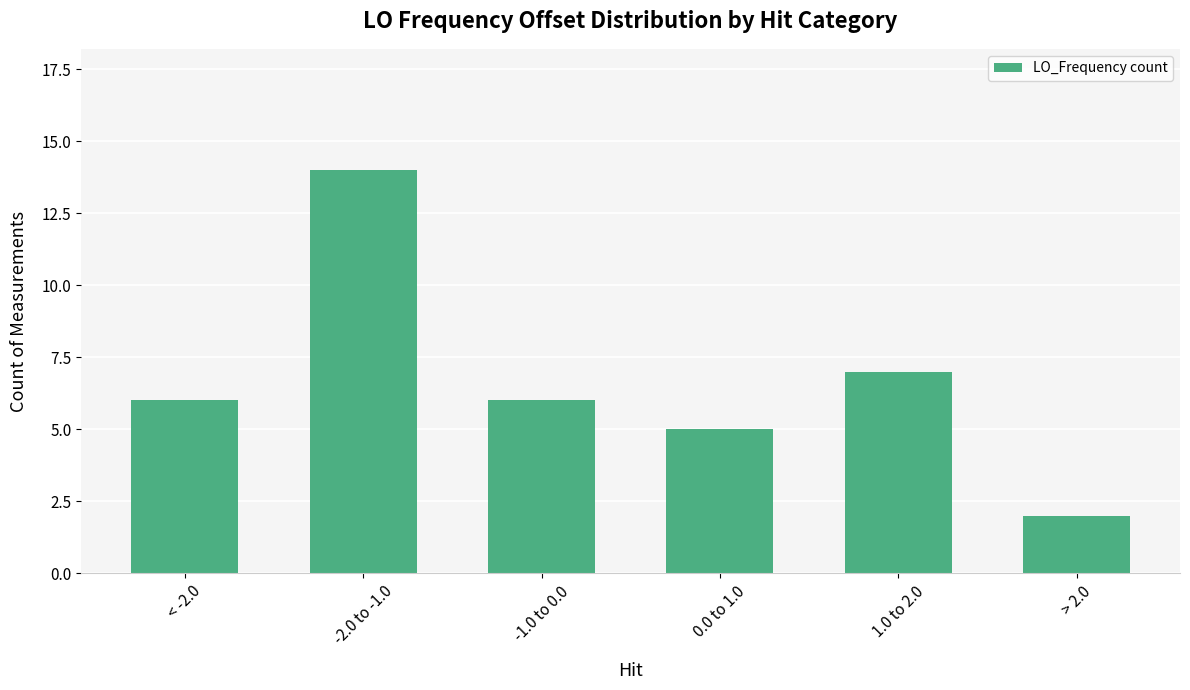

True or false: the data shows 2 at > 2.0.

True